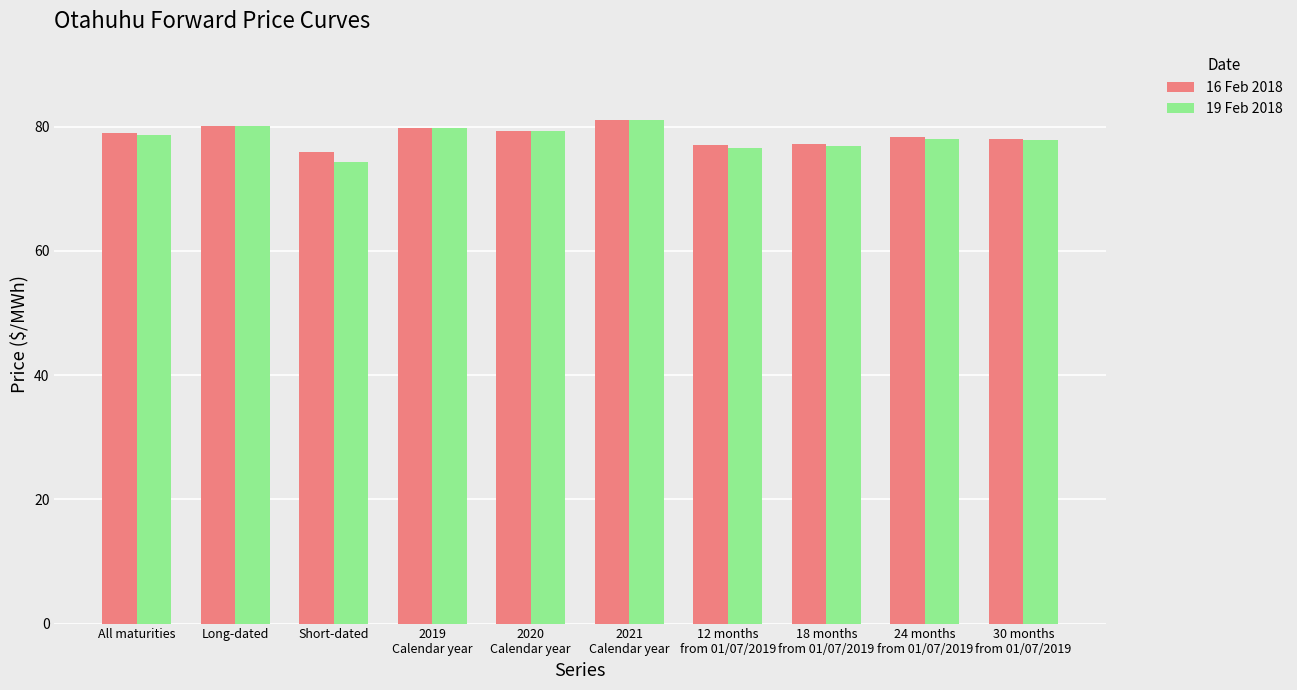

What value does the 19 Feb 2018 series have at 24 months
from 01/07/2019?

78.0